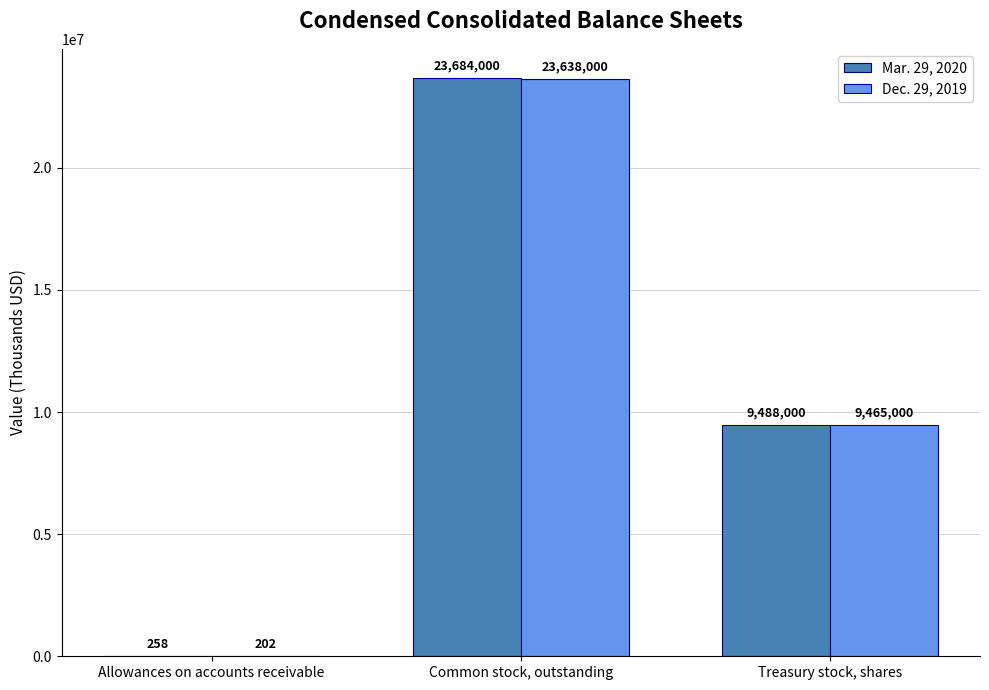

How many groups of bars are there?

3